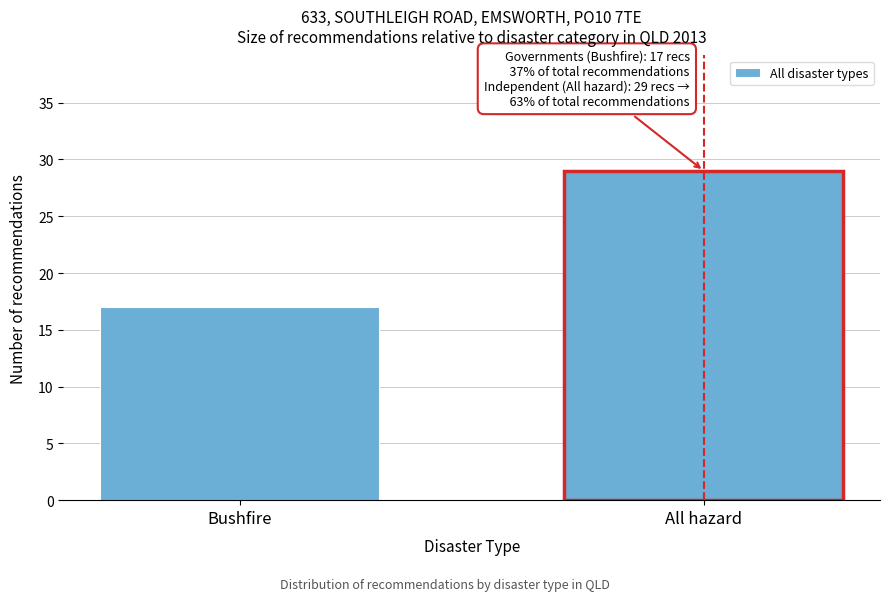

Reading left to right, transcribe all the data shown in this chart.

Bushfire=17	All hazard=29